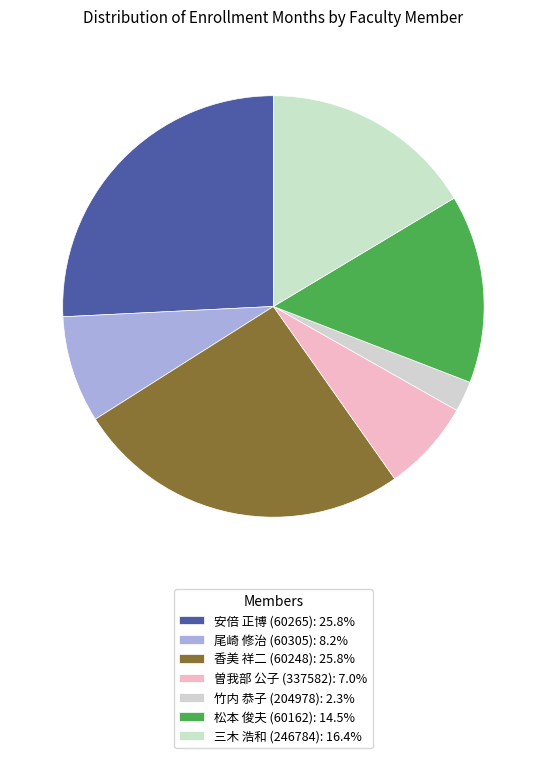

What is the largest slice in the pie chart?

安倍 正博 (60265)